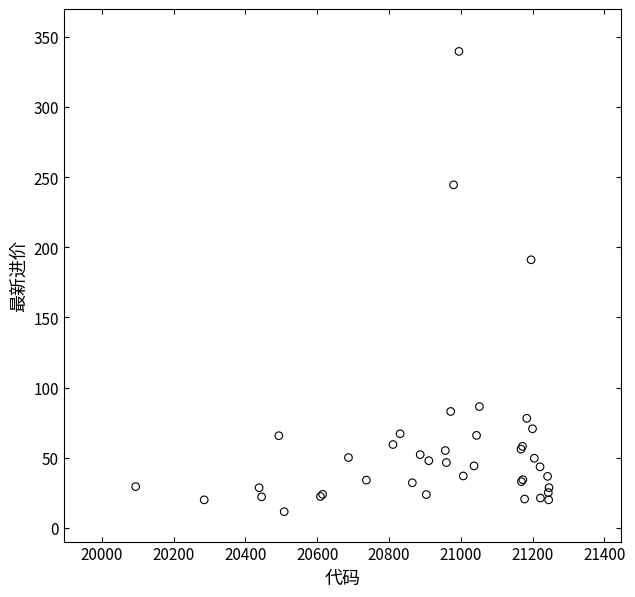

What Y value in the scatter plot is closest to 175?

191.2